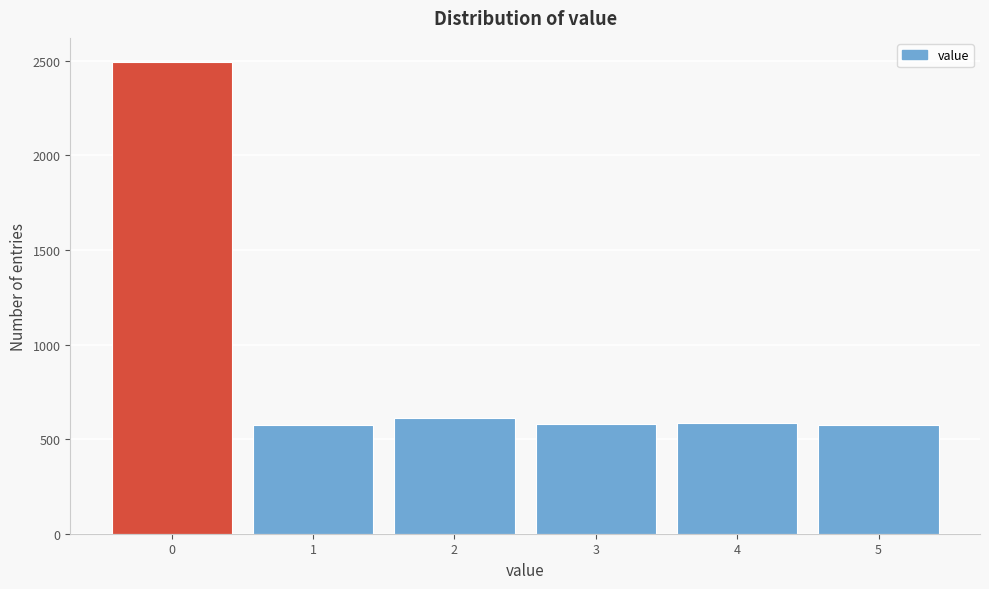

Reading left to right, list every bar in this chart as the range it spans on the x-axis followed by its height. The values are not printed on the chart, so give them approximately, as read against the axis.

-0.5 to 0.5: 2500
0.5 to 1.5: 600
1.5 to 2.5: 600
2.5 to 3.5: 600
3.5 to 4.5: 600
4.5 to 5.5: 600